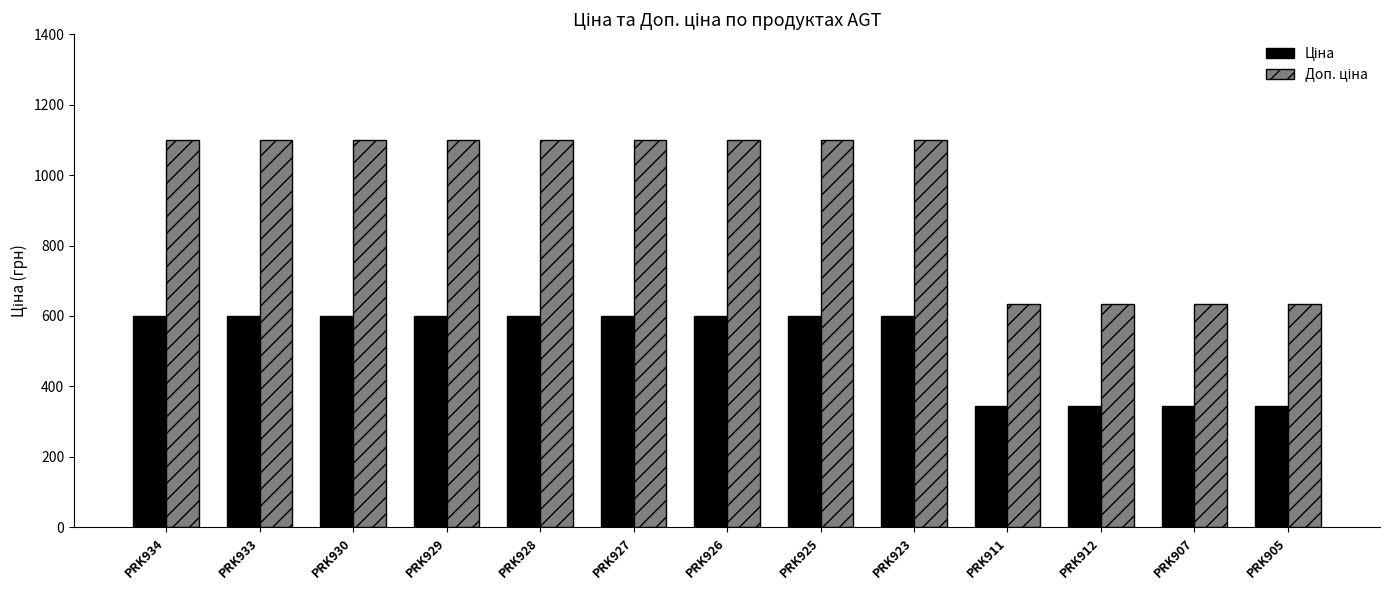

What is the difference between the highest and lowest values at PRK912?

288.4